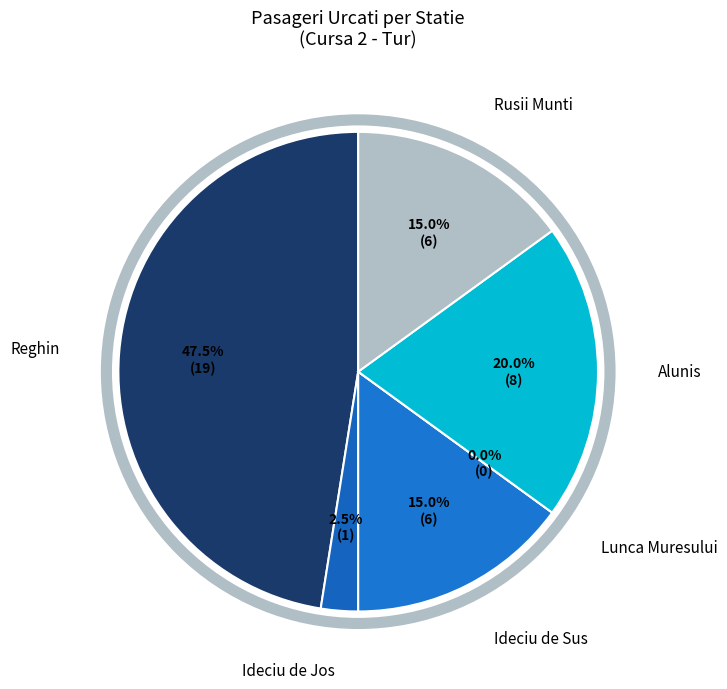

Count the number of slices in the pie.

6